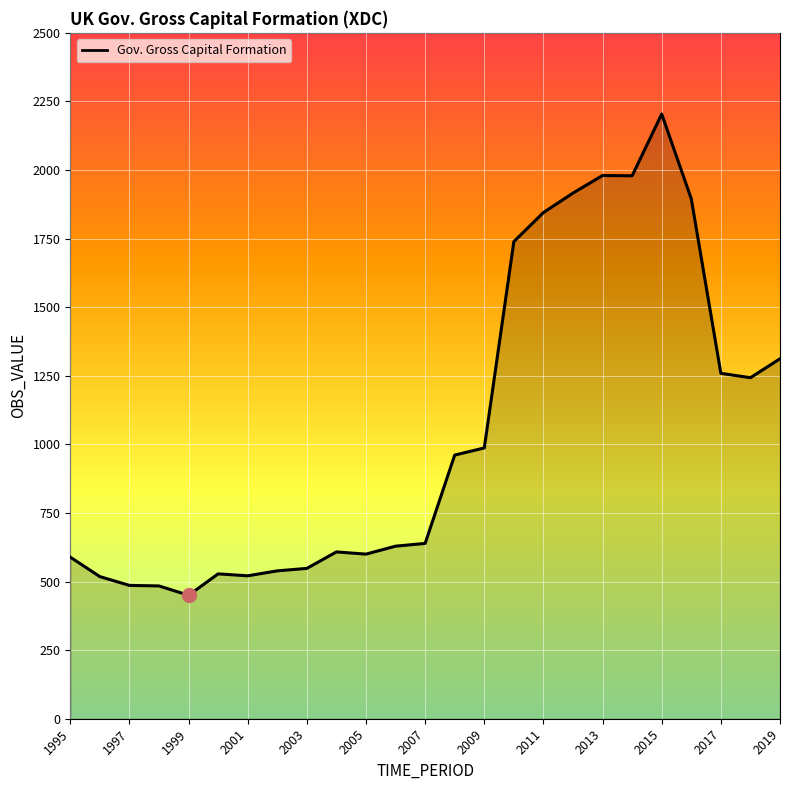

What is the sum of all values?

26459